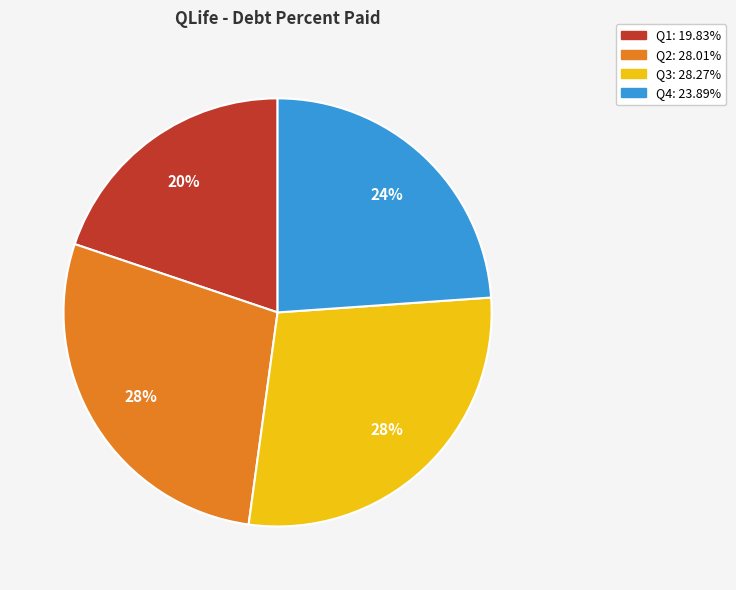

Approximately how many times larger is the value at Q1 compared to Q3?

0.7